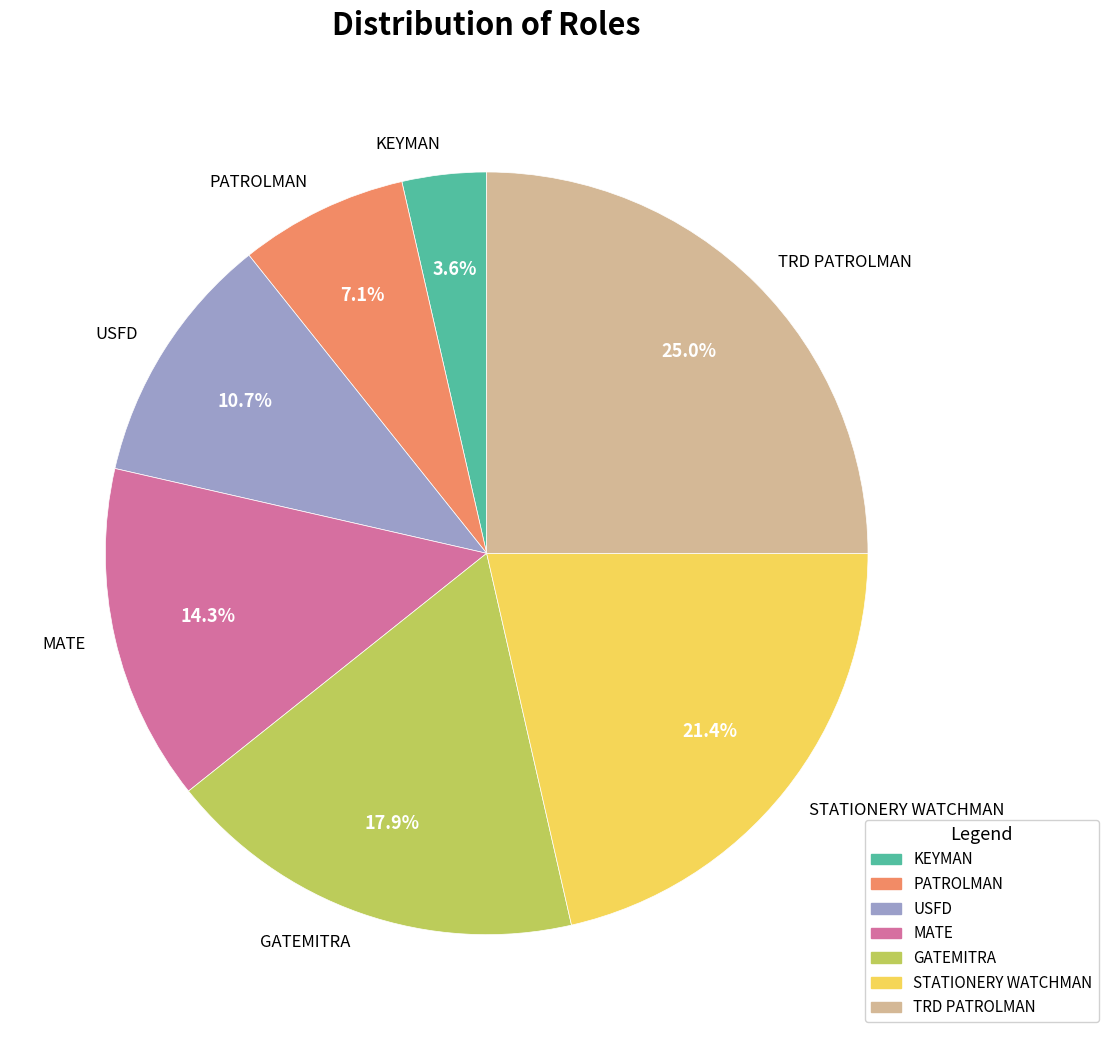

What is the ratio of the value at USFD to the value at GATEMITRA?

0.6